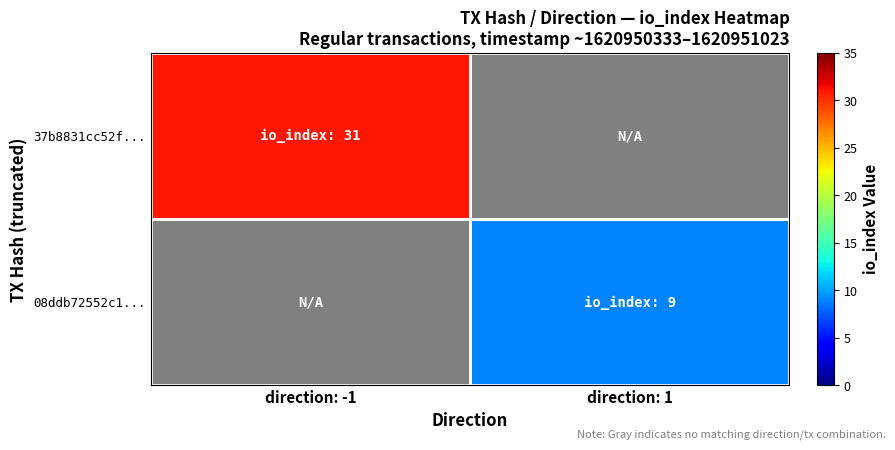

At direction: 1, list the series in order from smallest to largest.

37b8831cc52f..., 08ddb72552c1...